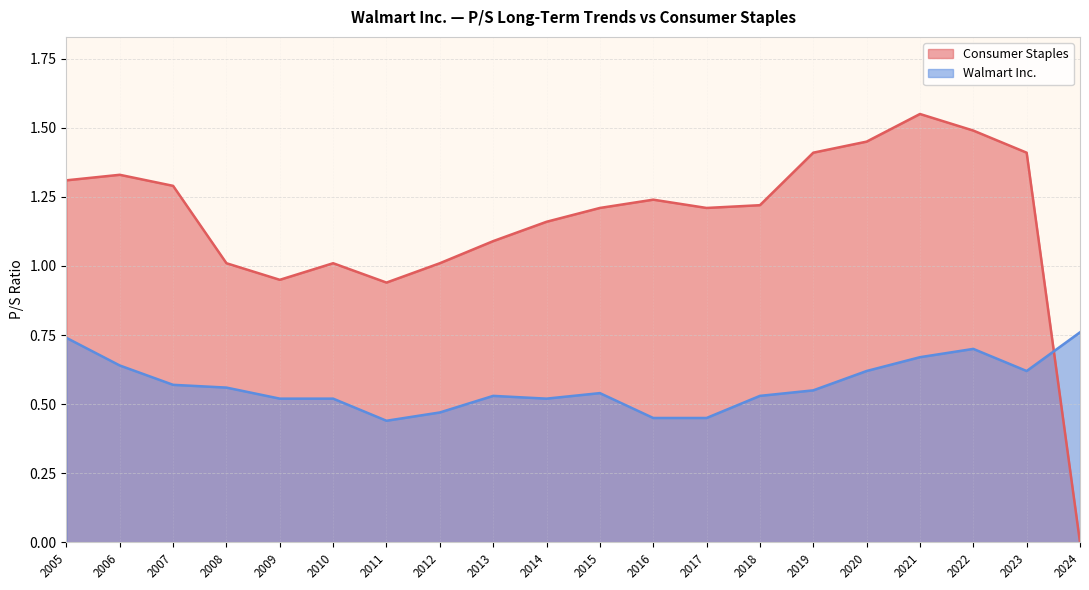

What is the difference between the maximum and minimum values in the Consumer Staples series?

1.6